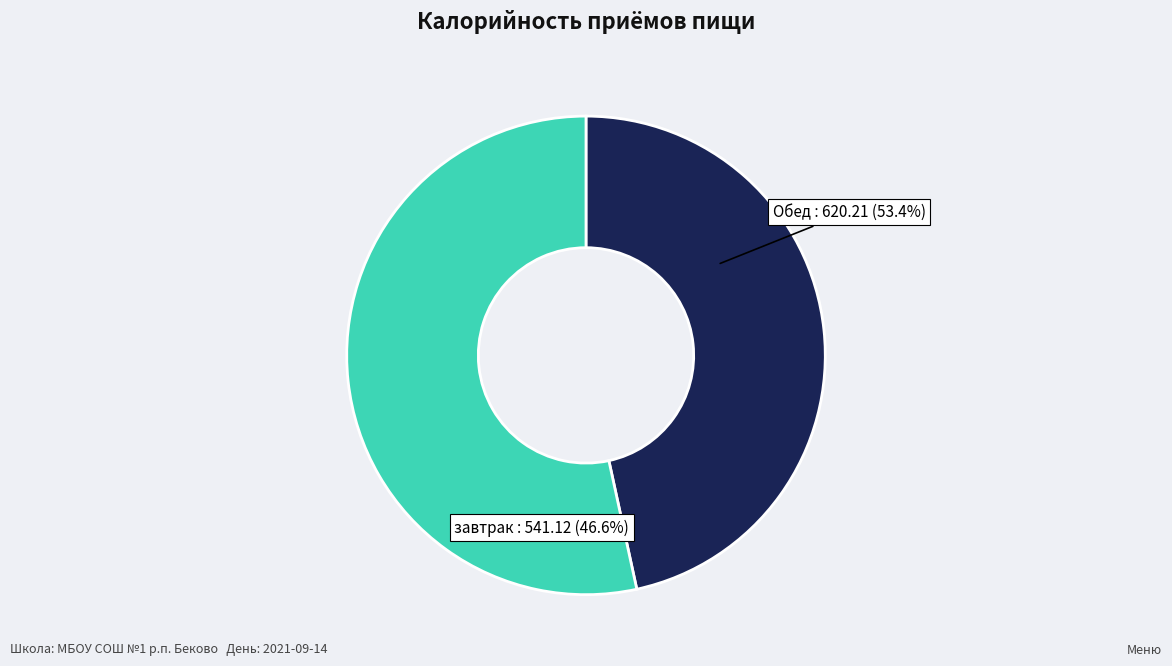

The Обед slice represents 53% of the pie. True or false?

True